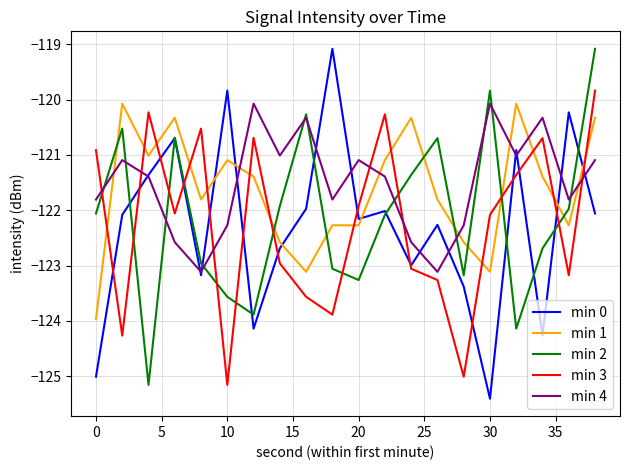

After their last crossing, which series has the higher values: min 0 or min 1?

min 1